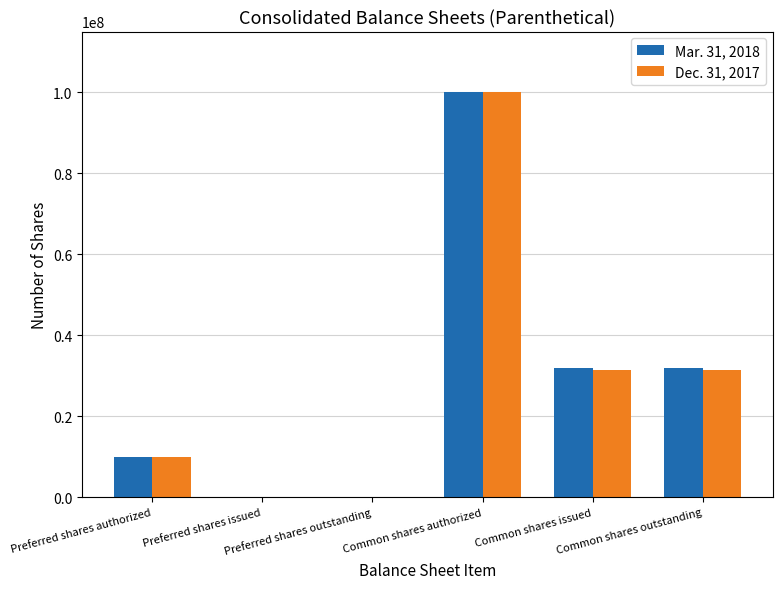

Count the number of data series in this chart.

2